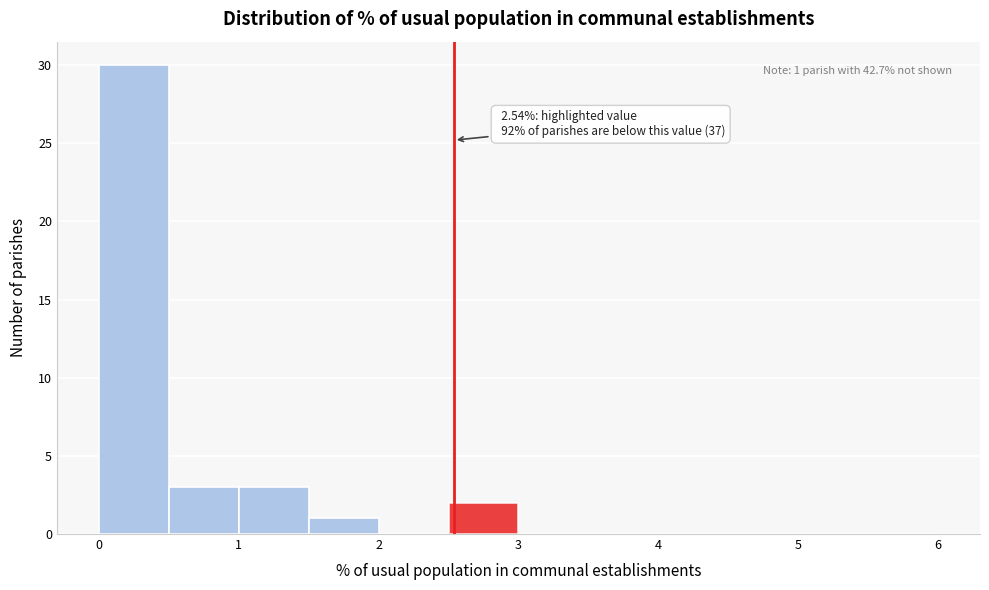

Over which range of the x-axis is the bar tallest?

0.0 to 0.5